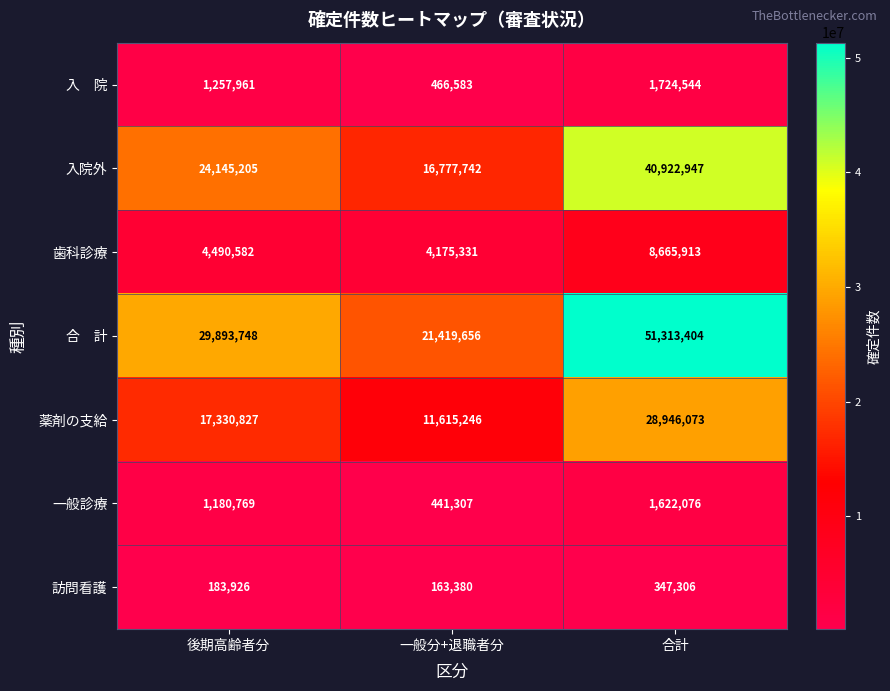

At which category is the sum across all series the highest?

合計